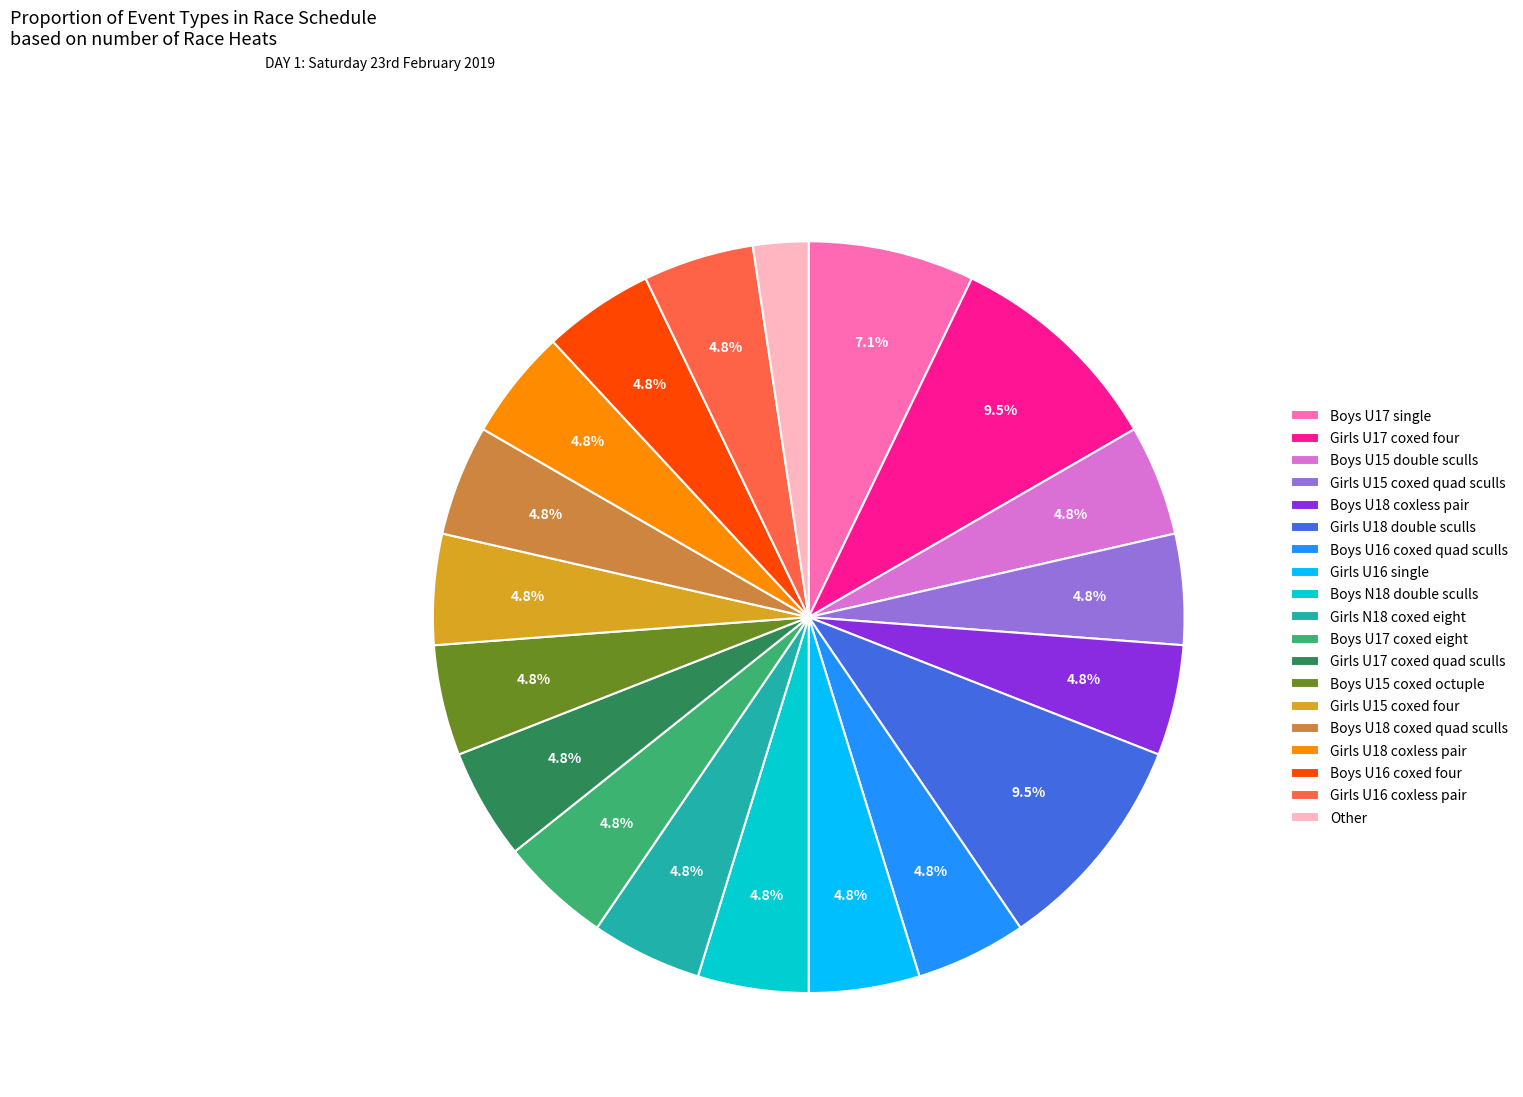

How many slices are in this pie chart?

19